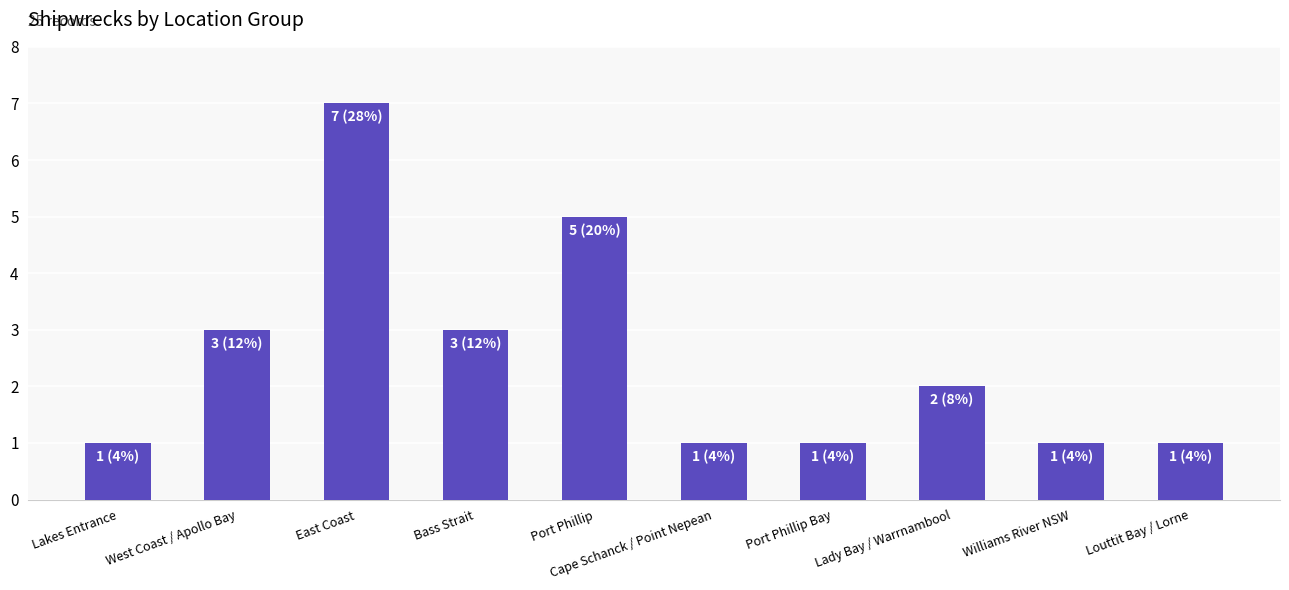

Count the number of data series in this chart.

1